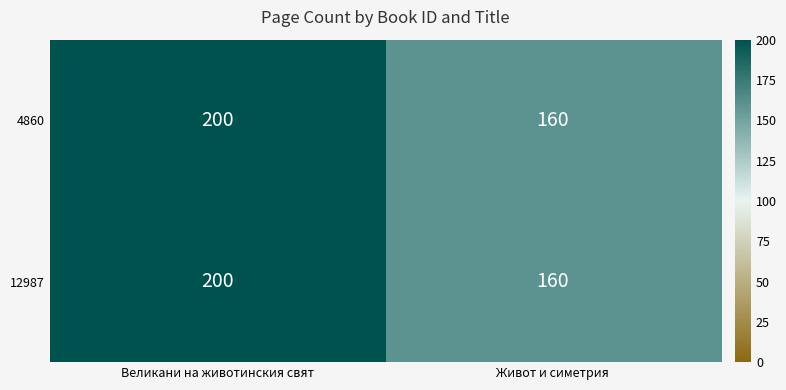

At which category is the sum across all series the highest?

Великани на животинския свят